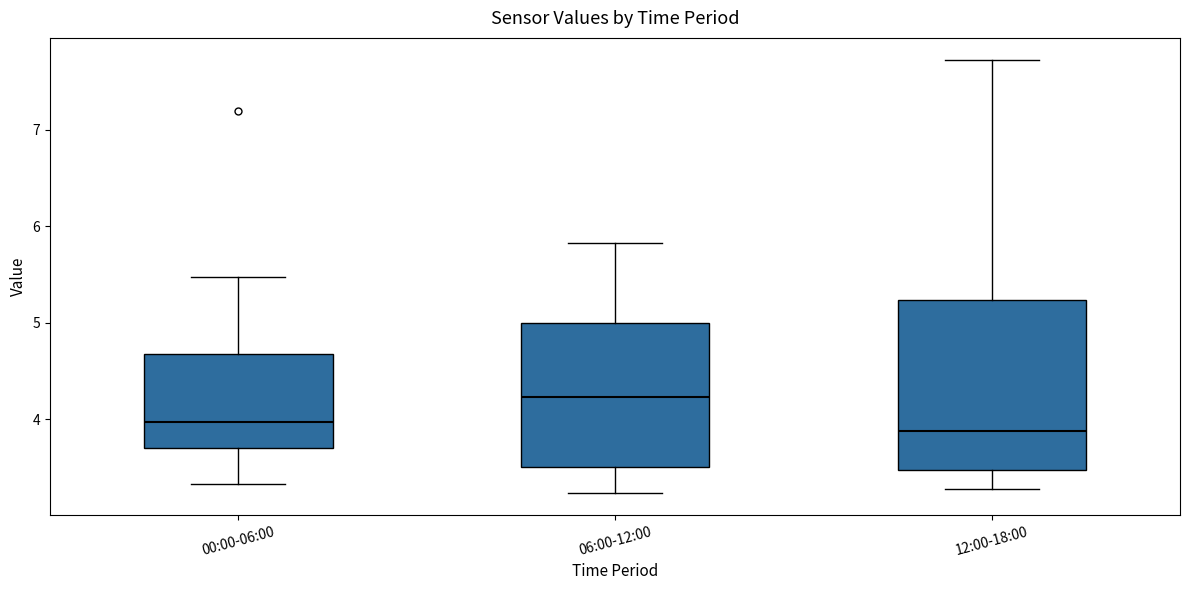

Where does the upper whisker of the box for 12:00-18:00 end on the y-axis? The values are not printed on the chart, so give them approximately, as read against the axis.

7.7